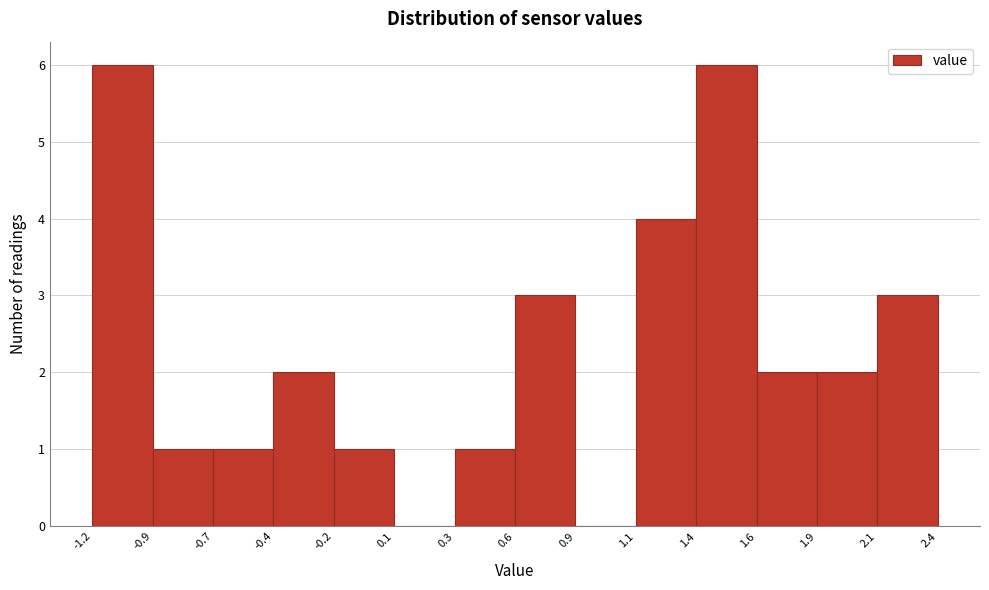

Reading right to left, list all the values displayed in this chart.

2.4=3	1.9=2	1.6=2	1.4=6	1.1=4	0.9=0	0.6=3	0.3=1	0.1=0	-0.2=1	-0.4=2	-0.7=1	-0.9=1	-1.2=6